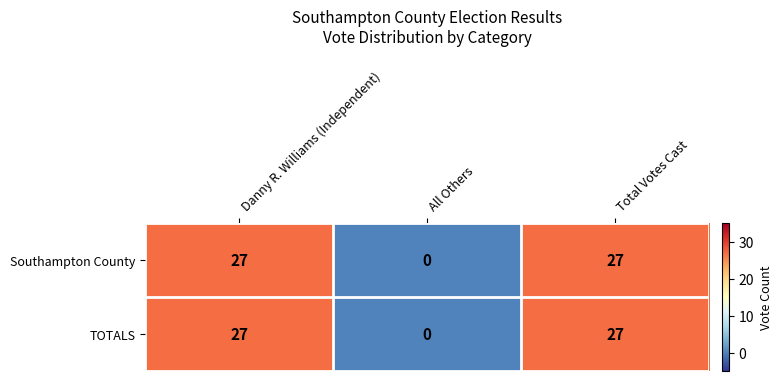

Reading left to right, transcribe all the data shown in this chart.

Southampton County: 27	0	27
TOTALS: 27	0	27